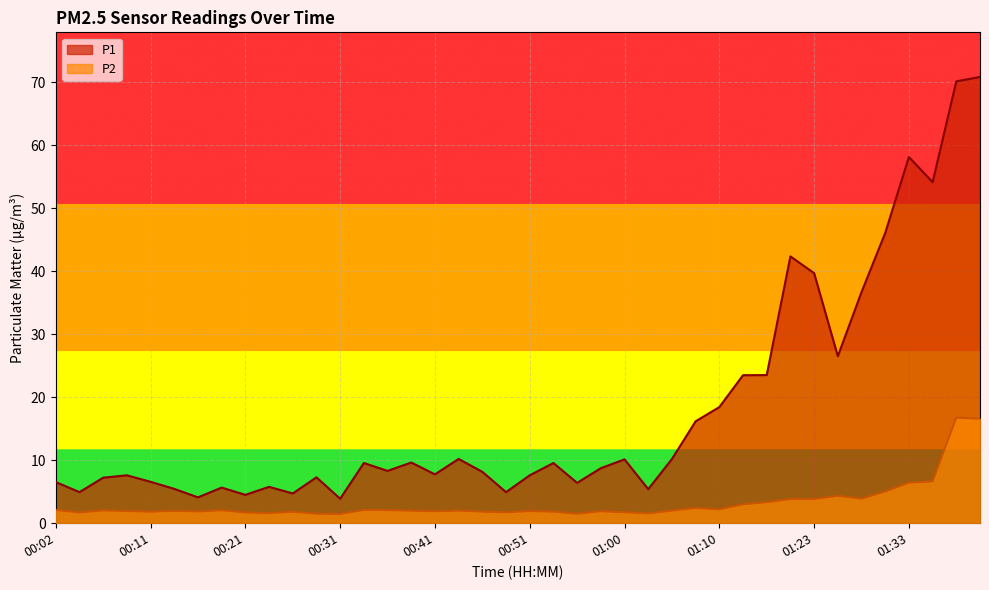

True or false: P2 and P1 intersect in this chart.

False